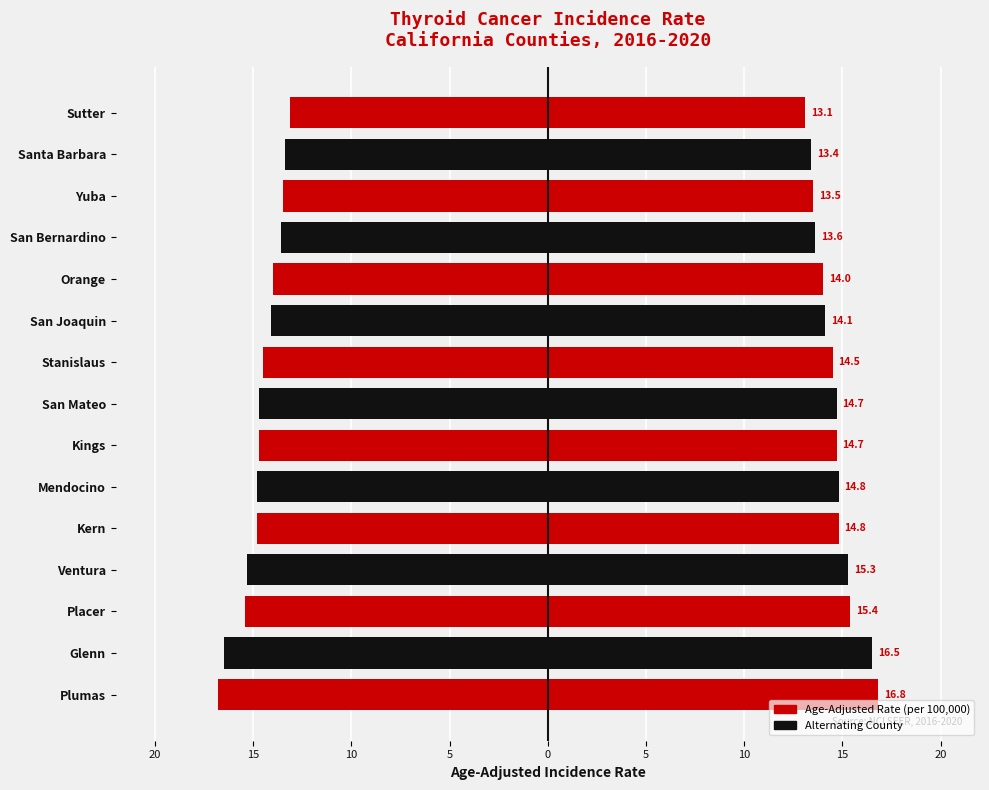

Reading left to right, what are all the values shown in this chart?

-16.8	-16.5	-15.4	-15.3	-14.8	-14.8	-14.7	-14.7	-14.5	-14.1	-14.0	-13.6	-13.5	-13.4	-13.1